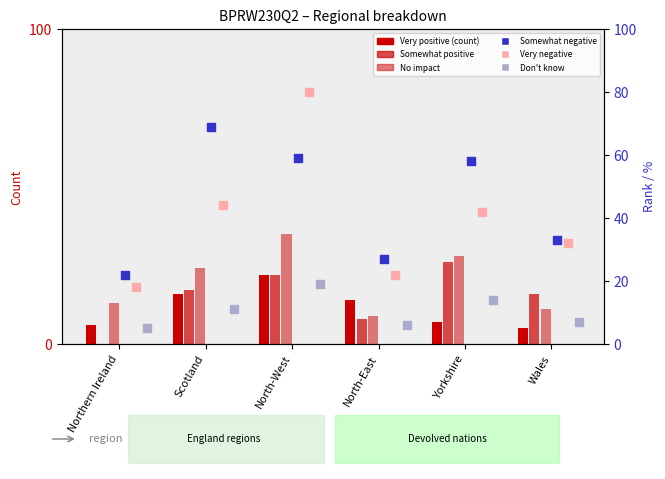

What is the total value across all series at Northern Ireland?

64